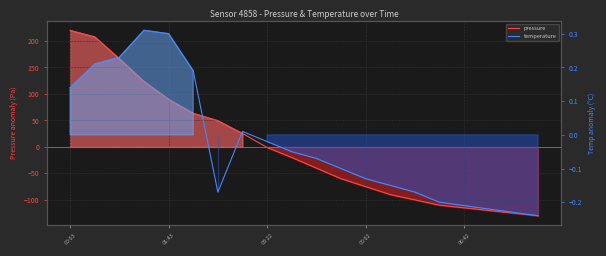

Which category has the lowest value in the pressure series?

19